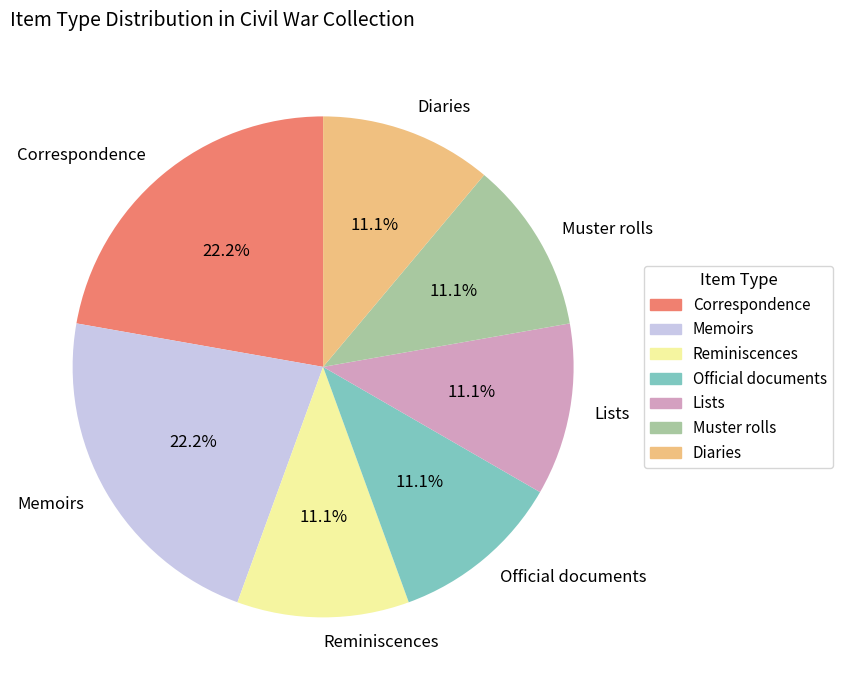

Which has a higher value, Official documents or Correspondence?

Correspondence